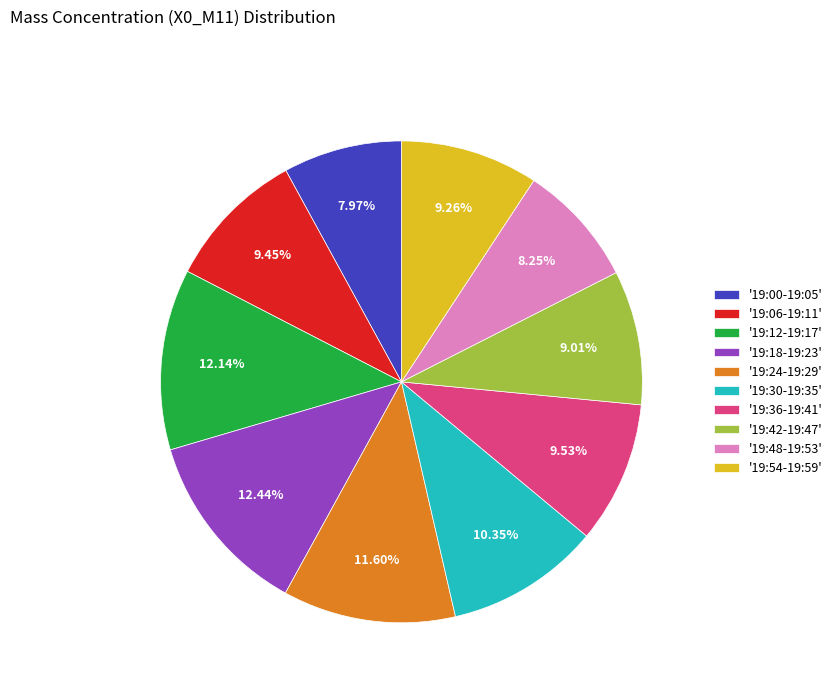

Do '19:06-19:11' and '19:30-19:35' together represent more than half of the pie?

No